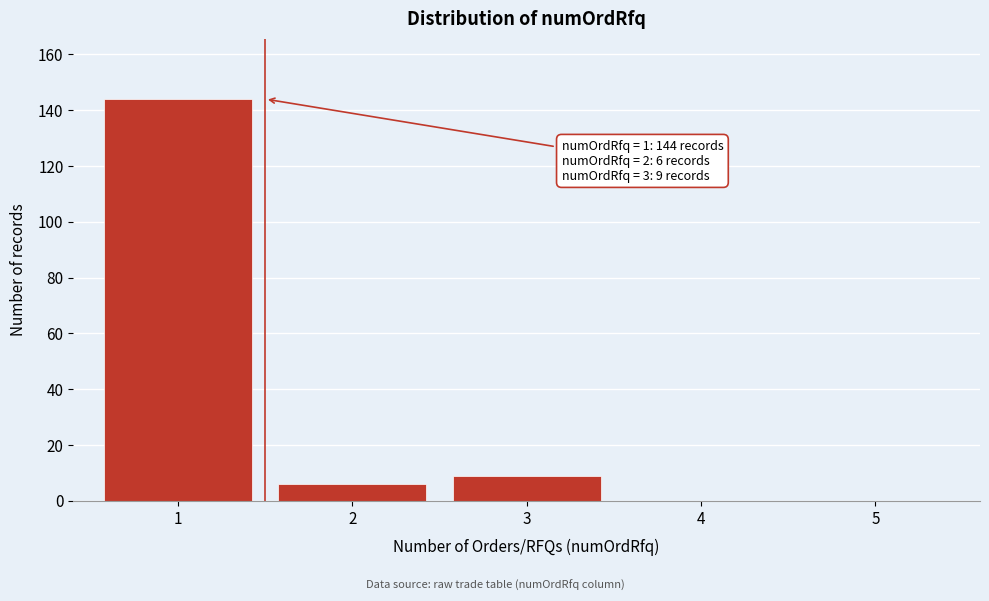

Over which range of the x-axis is the bar tallest?

0.5 to 1.5